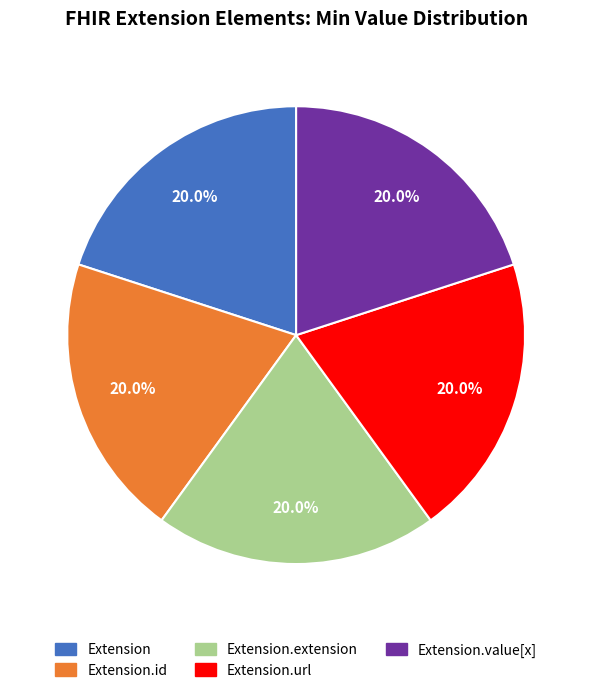

Is Extension.url the majority of the pie?

No